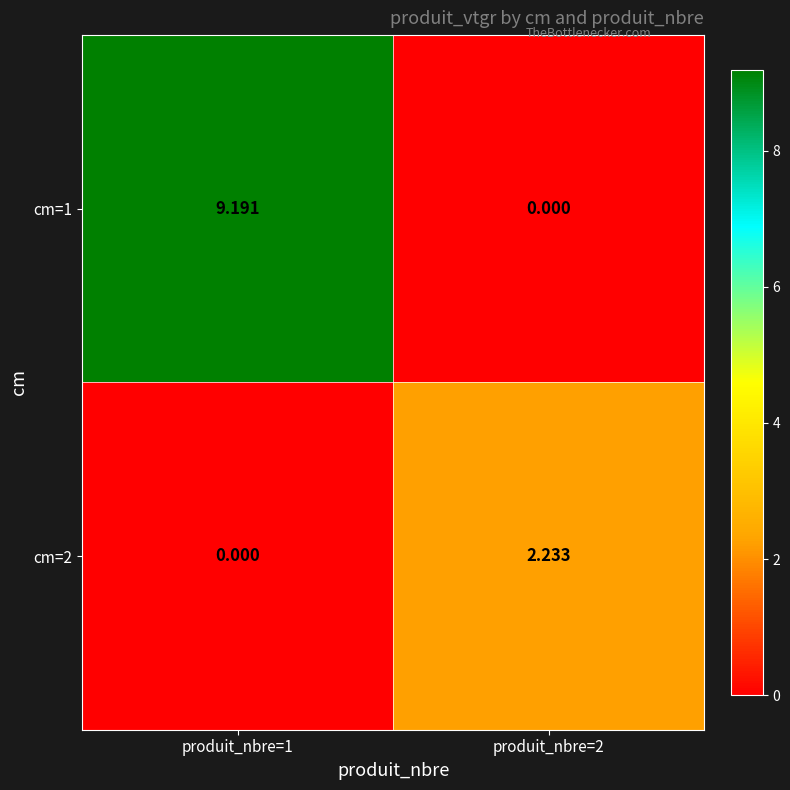

List the series in order of their peak value, lowest first.

cm=2, cm=1